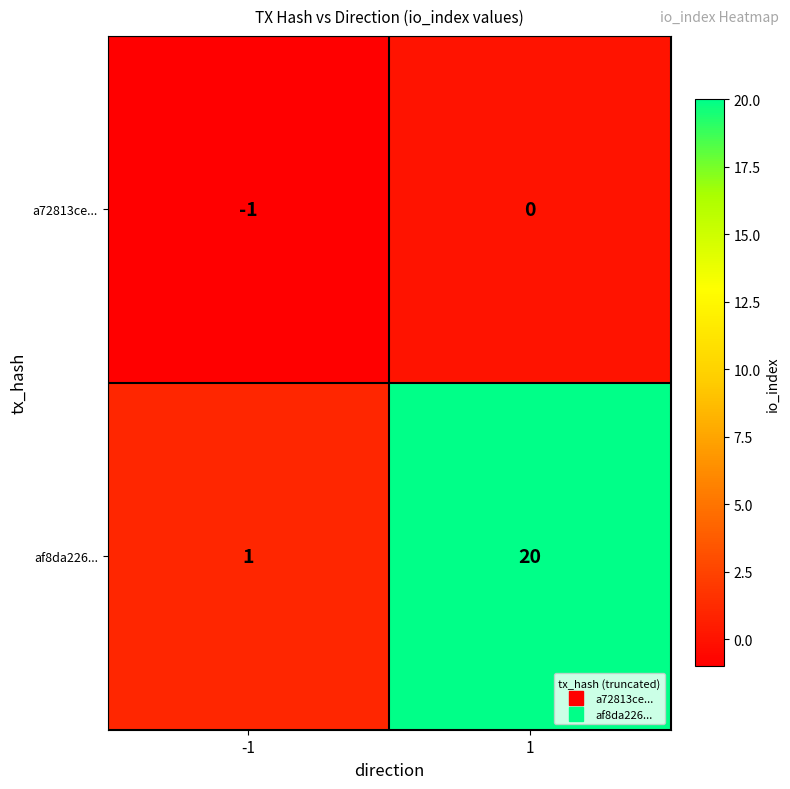

What is the difference between the maximum and minimum values in the af8da226... series?

19